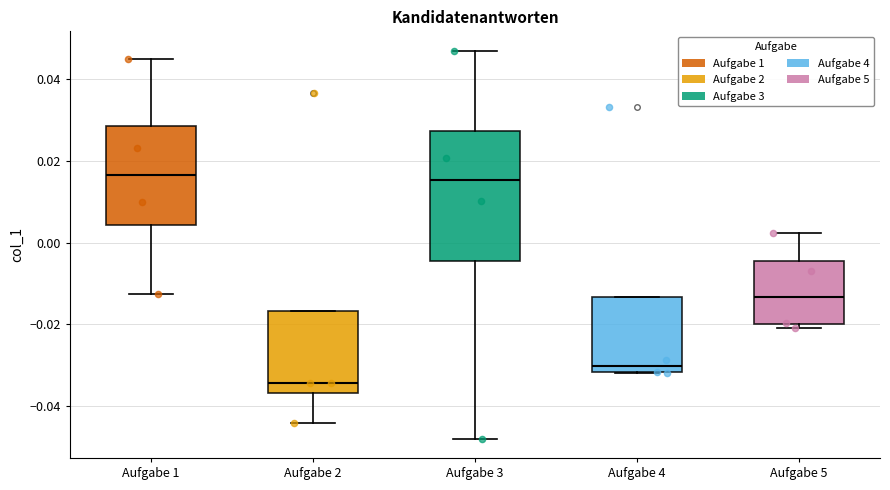

Which box is the tallest, from its lower edge to its upper edge?

Aufgabe 3